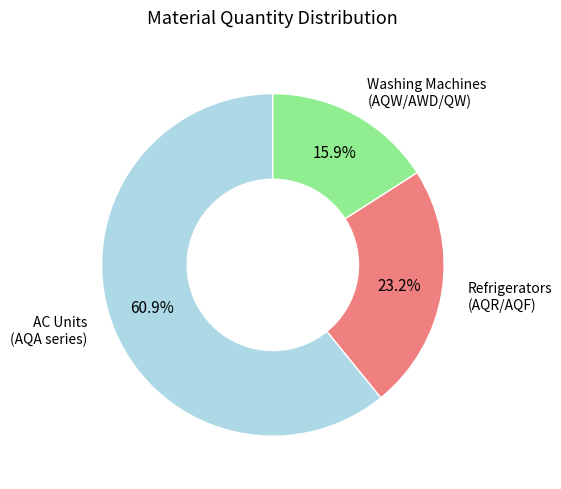

Does any single category account for the majority?

Yes